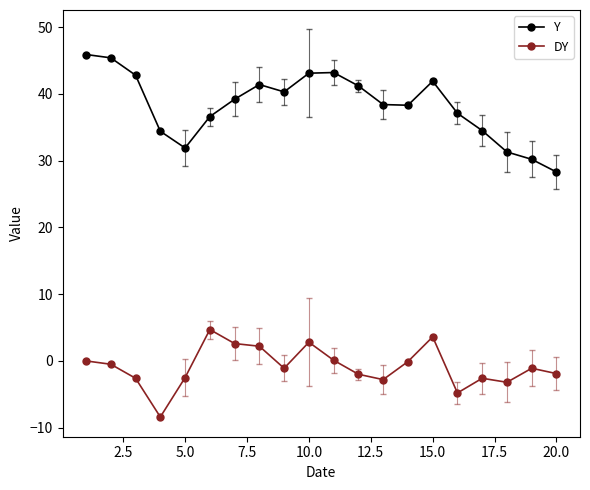

True or false: DY and Y cross at least once.

False